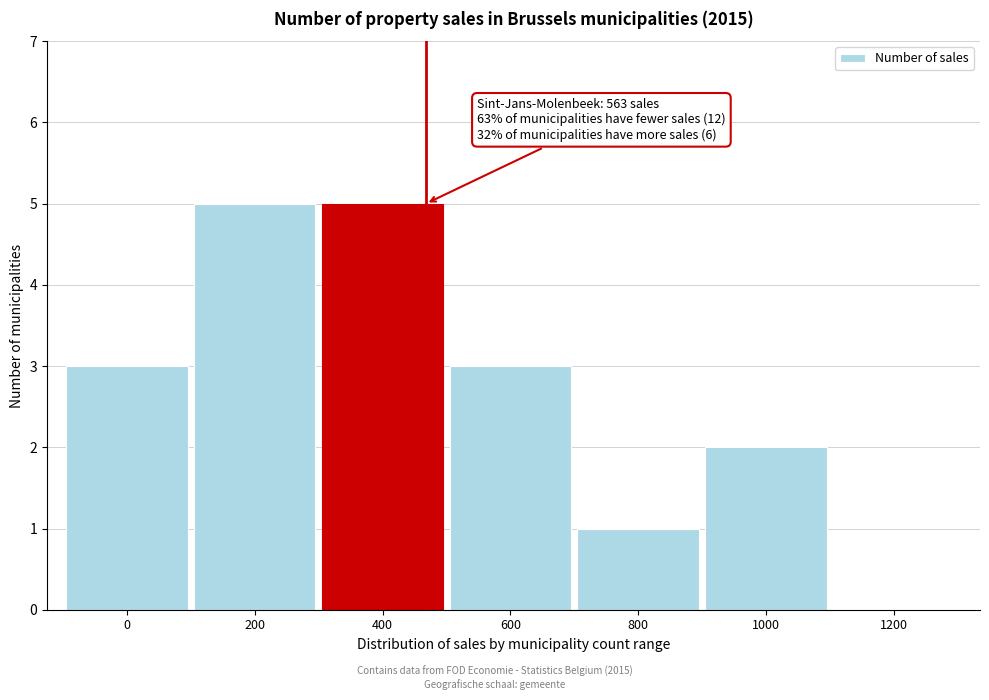

Reading left to right, list all the values displayed in this chart.

0=3	200=5	400=5	600=3	800=1	1000=2	1200=0